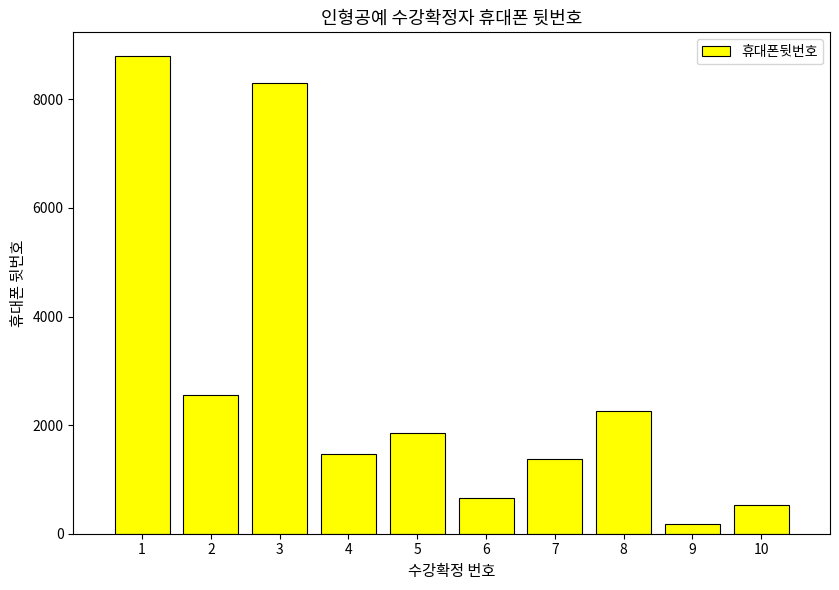

What is the sum of the values at 7 and 6?

2018